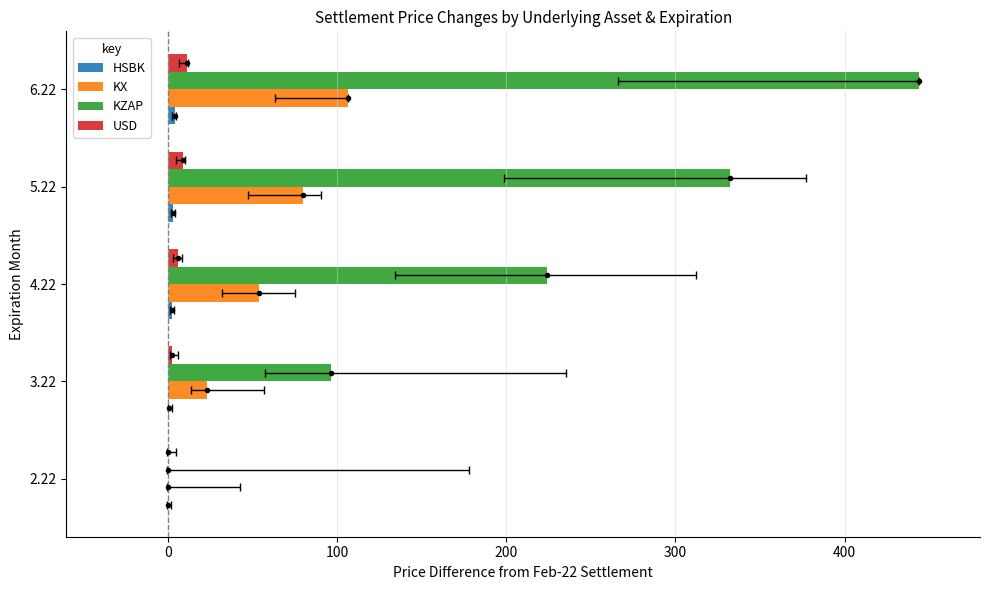

Is the value of USD at 3.22 greater than the value of KZAP at 6.22?

No